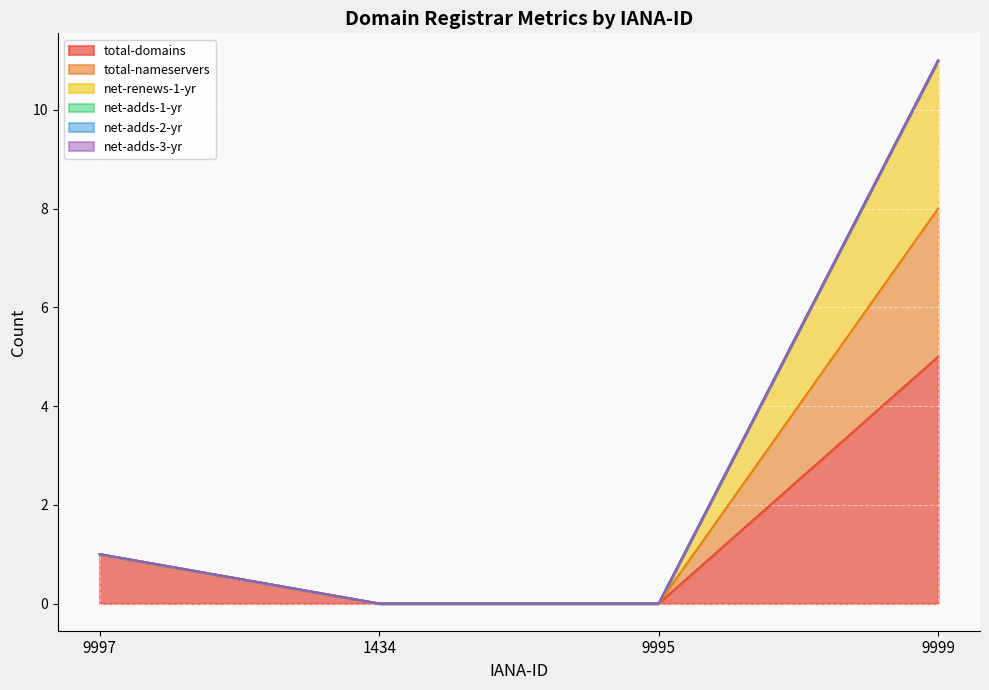

What is the maximum value shown in the chart?

11